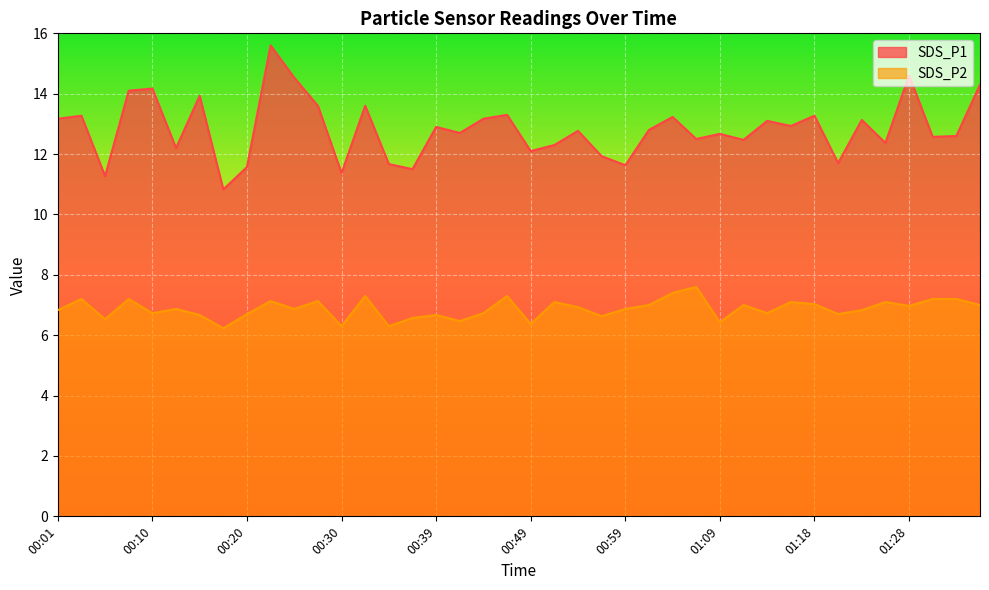

In SDS_P1, how many points are higher than both neighbors (excluding endpoints)?

14